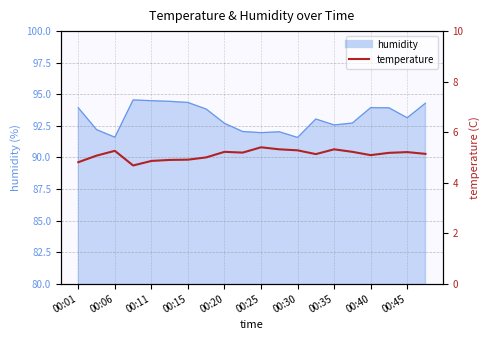

What is the average value?

5.1